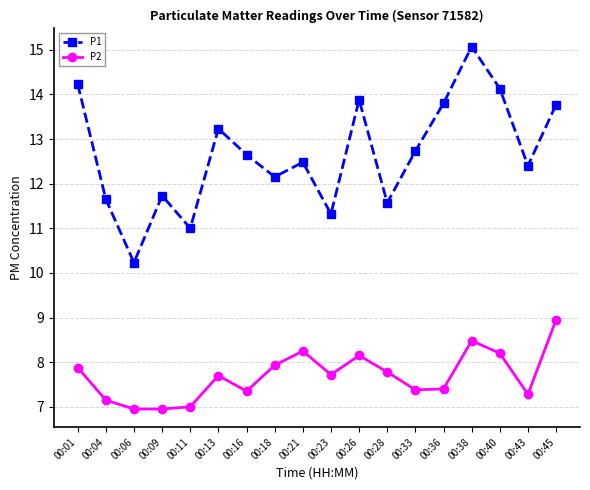

True or false: P1 and P2 cross at least once.

False